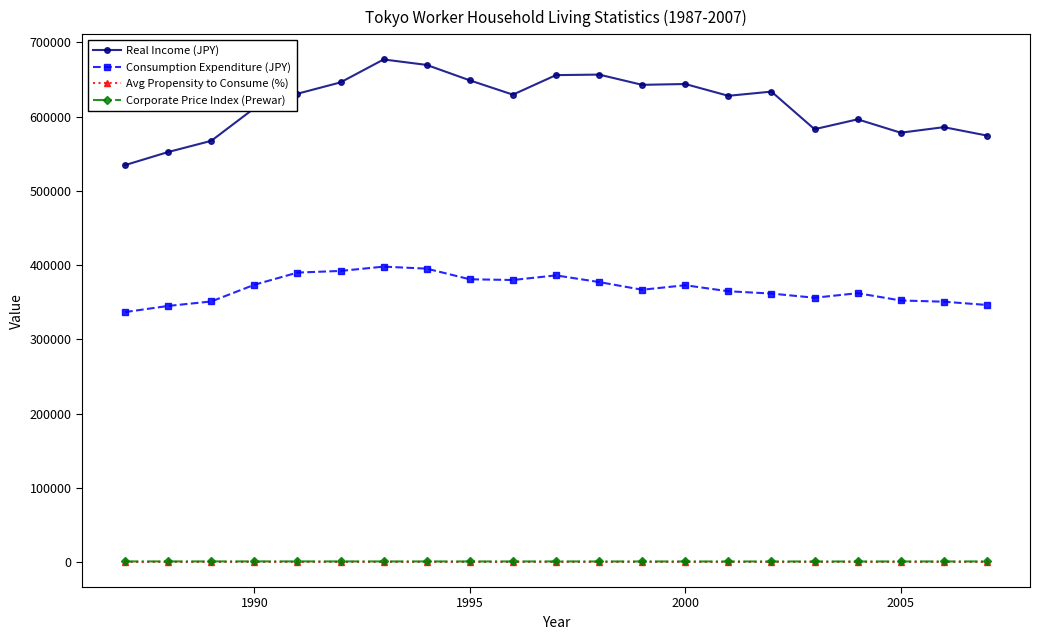

What is the value of the Real Income (JPY) point at the 11th from the left?

655940.0